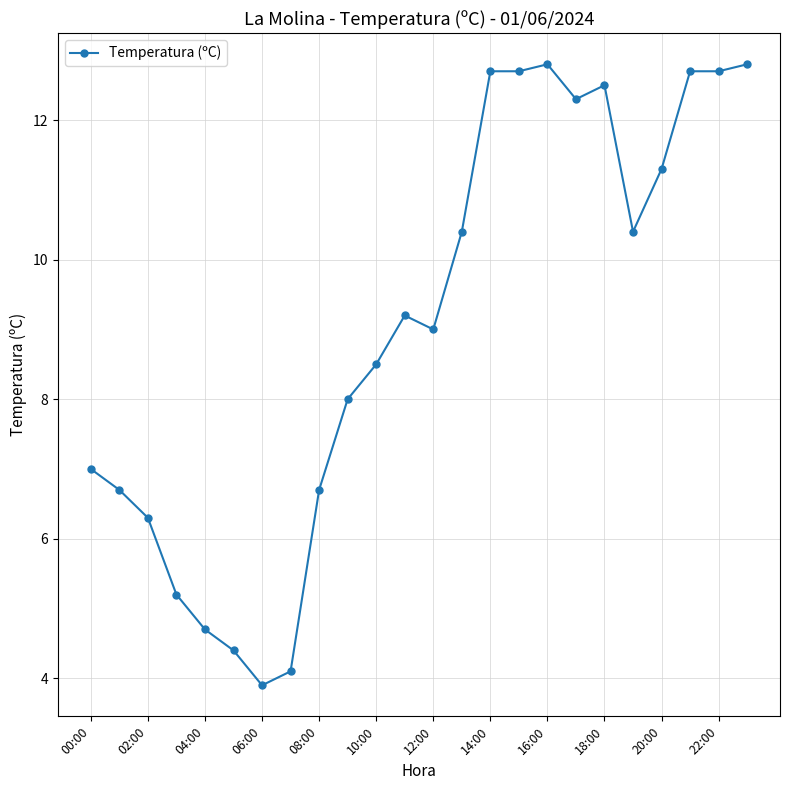

What is the value of the 23rd point from the left?

12.7